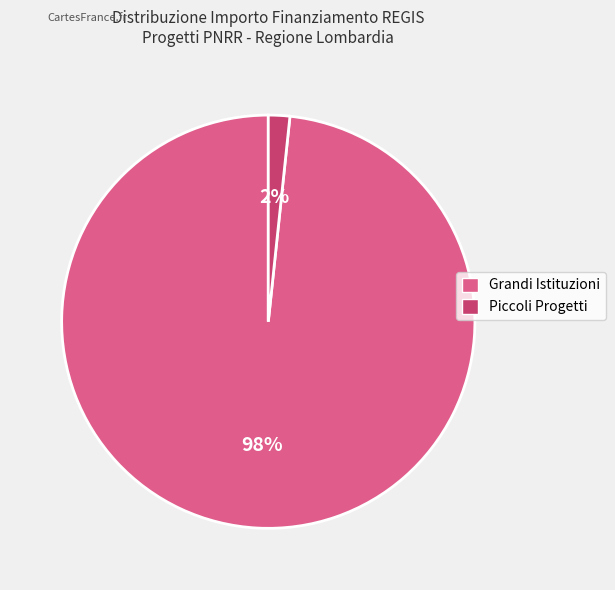

To the nearest percent, what is the average slice percentage?

50%